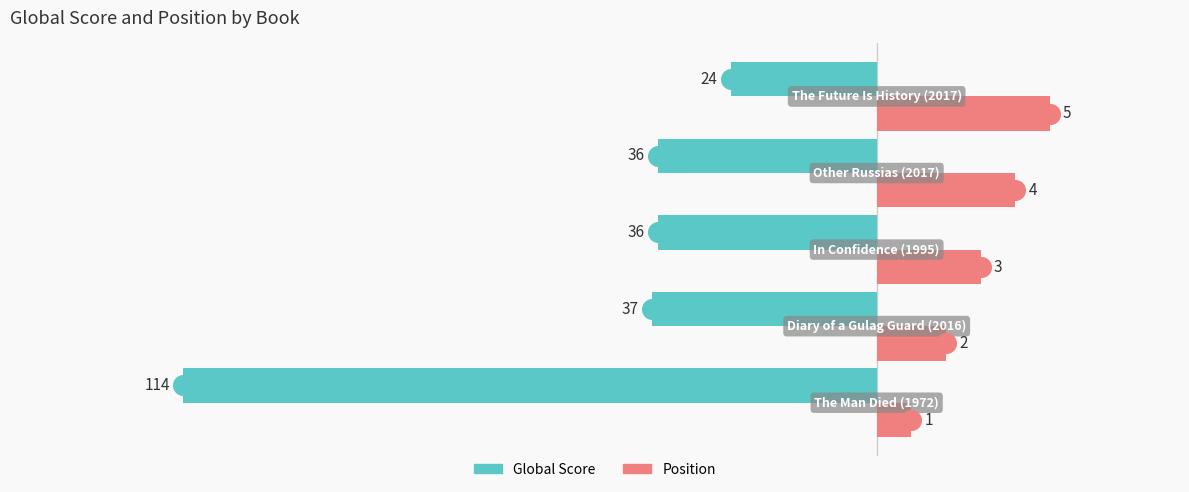

Which series has the largest Y range (max minus min)?

Global Score